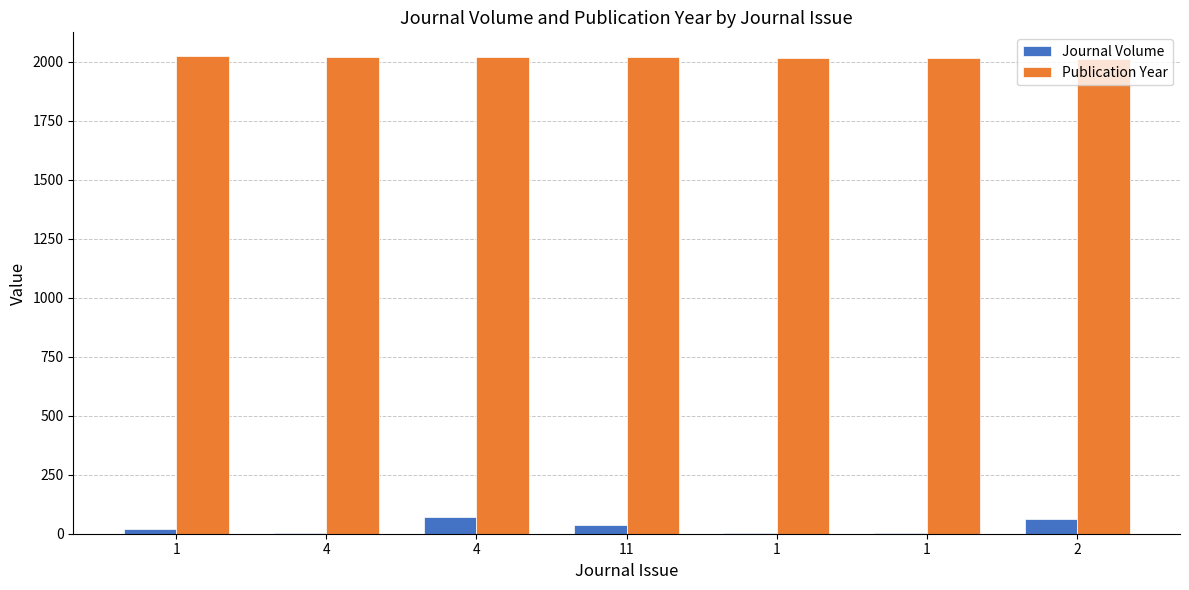

At which category does the chart reach its minimum across all series?

1